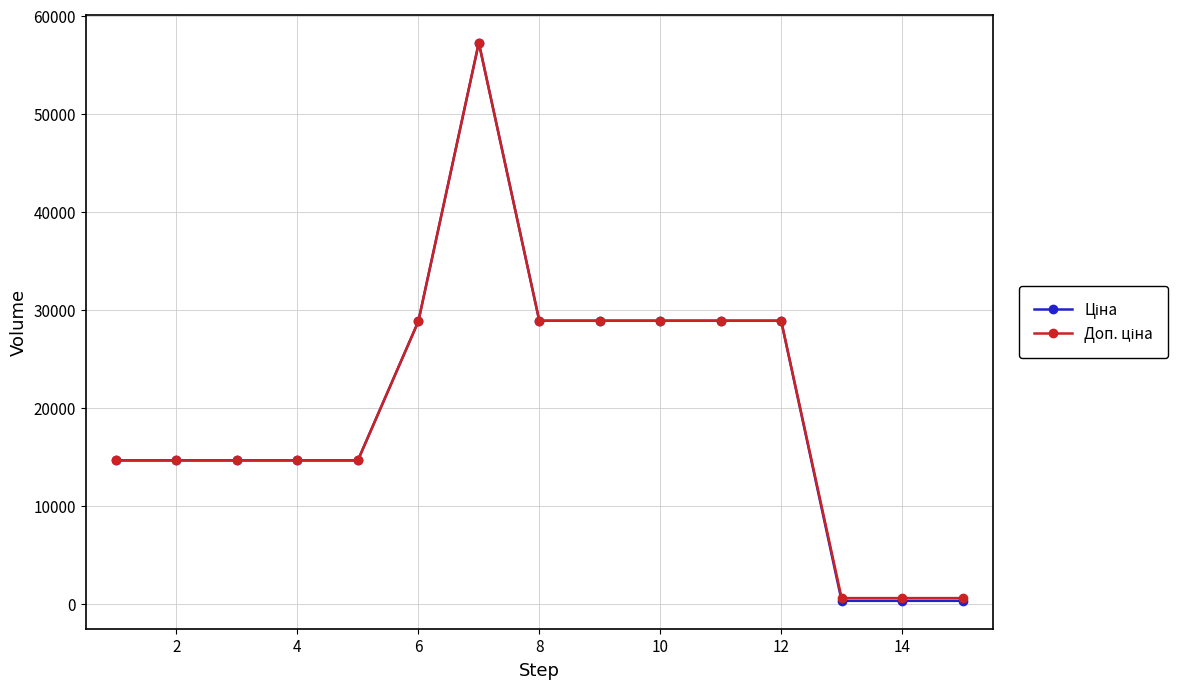

At how many categories does at least one series exceed 6477?

12